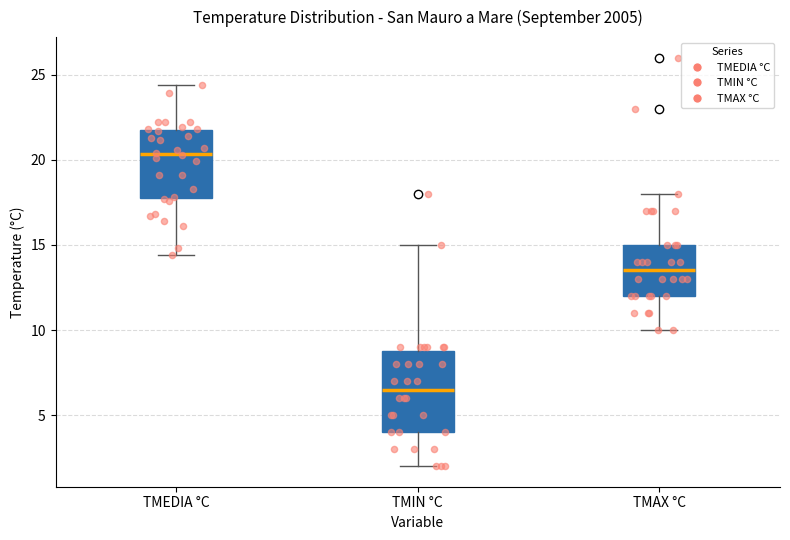

Which box has the lowest median line?

TMIN °C